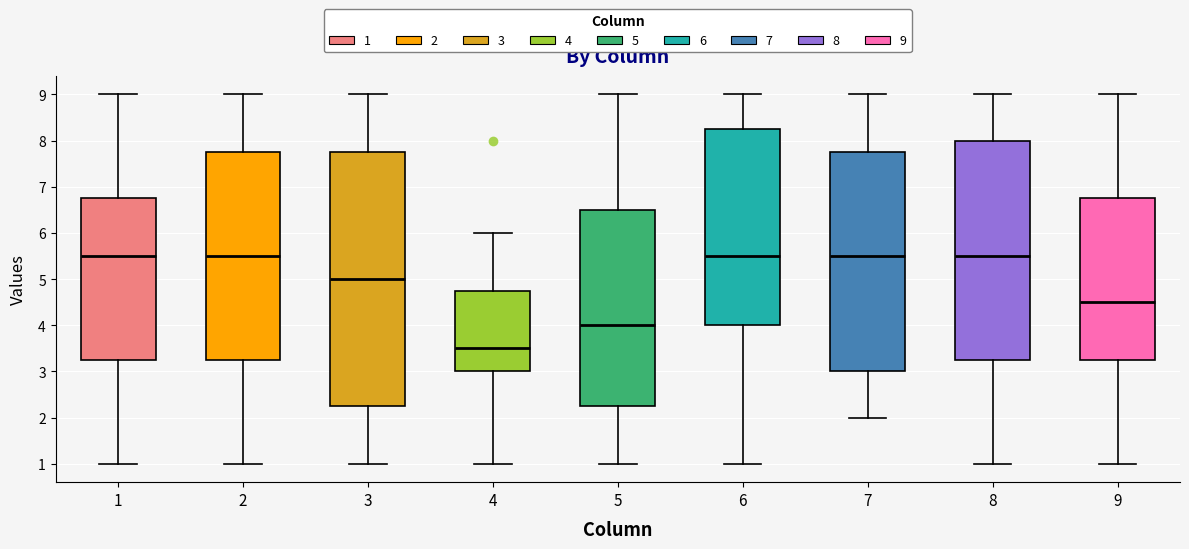

Reading left to right, read every box against the y-axis: the position of its median line, the range the box covers, and the ends of its whiskers. The values are not printed on the chart, so give them approximately, as read against the axis.

1: median 5.5, box 3.3 to 6.8, whiskers 1.0 to 9.0
2: median 5.5, box 3.3 to 7.8, whiskers 1.0 to 9.0
3: median 5.0, box 2.3 to 7.8, whiskers 1.0 to 9.0
4: median 3.5, box 3.0 to 4.8, whiskers 1.0 to 6.0
5: median 4.0, box 2.3 to 6.5, whiskers 1.0 to 9.0
6: median 5.5, box 4.0 to 8.3, whiskers 1.0 to 9.0
7: median 5.5, box 3.0 to 7.8, whiskers 2.0 to 9.0
8: median 5.5, box 3.3 to 8.0, whiskers 1.0 to 9.0
9: median 4.5, box 3.3 to 6.8, whiskers 1.0 to 9.0